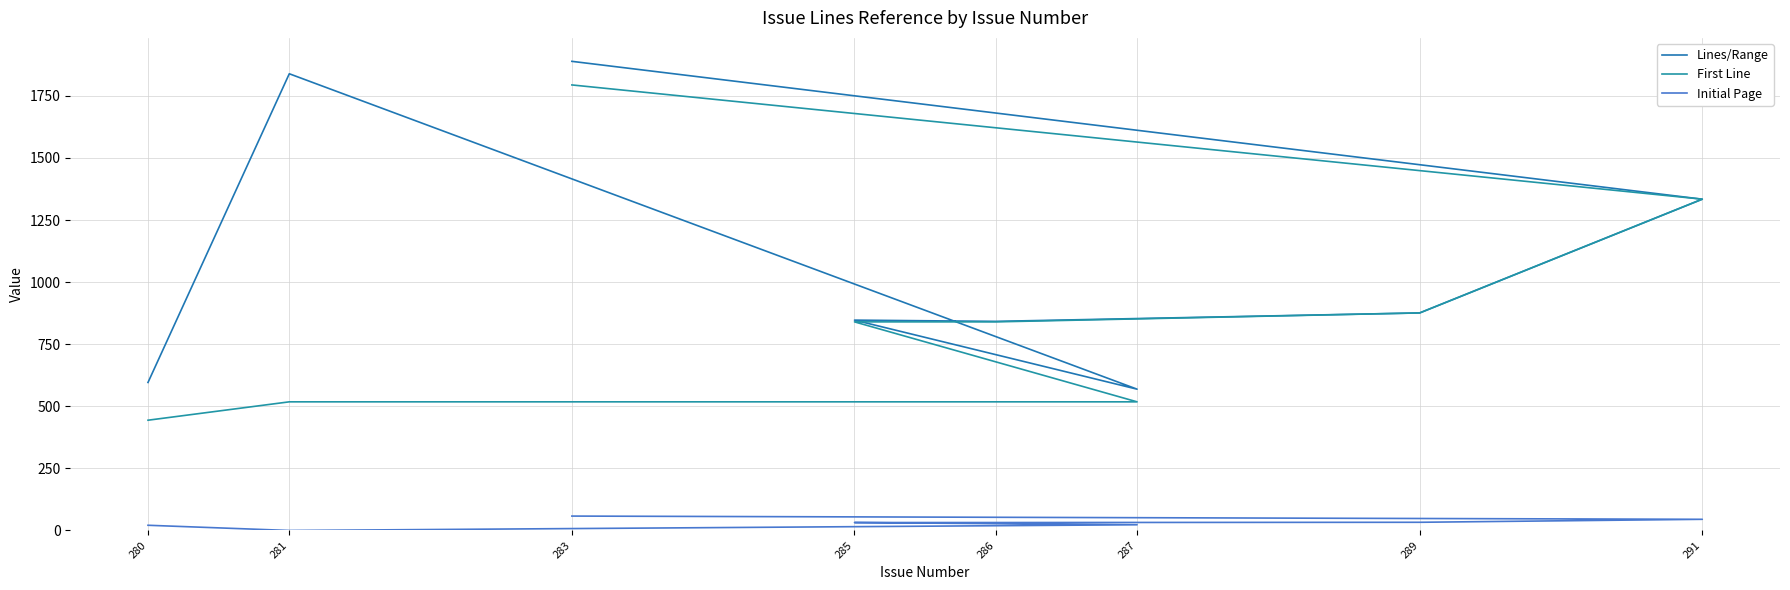

At which label is Initial Page closest to 29?

285